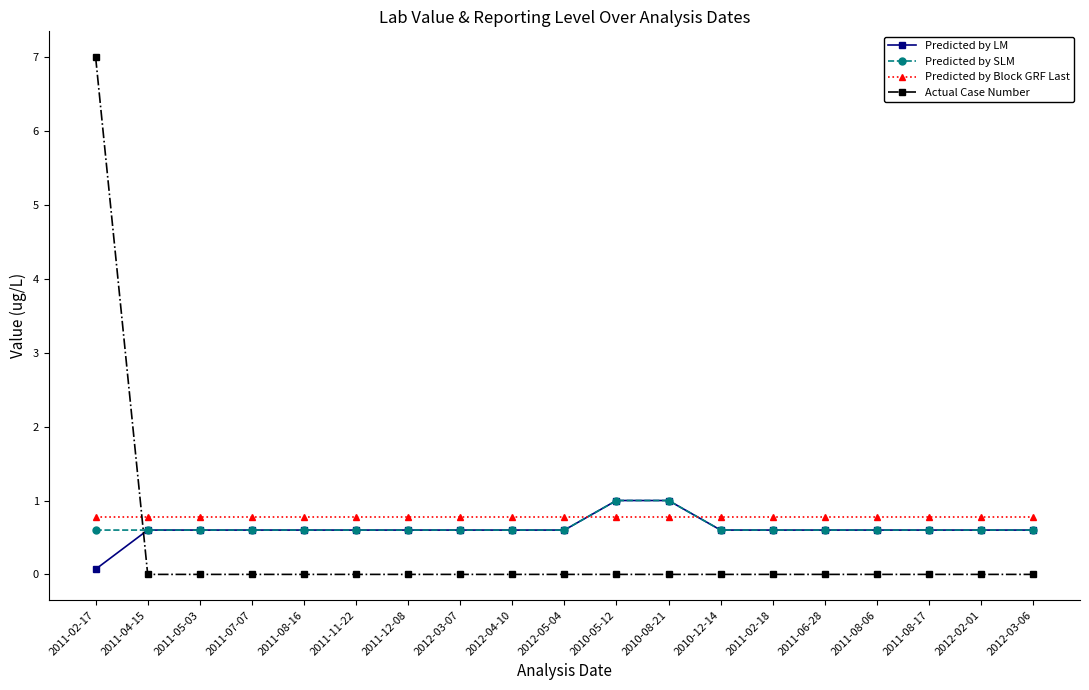

What is the sum of all Predicted by SLM values?

12.2